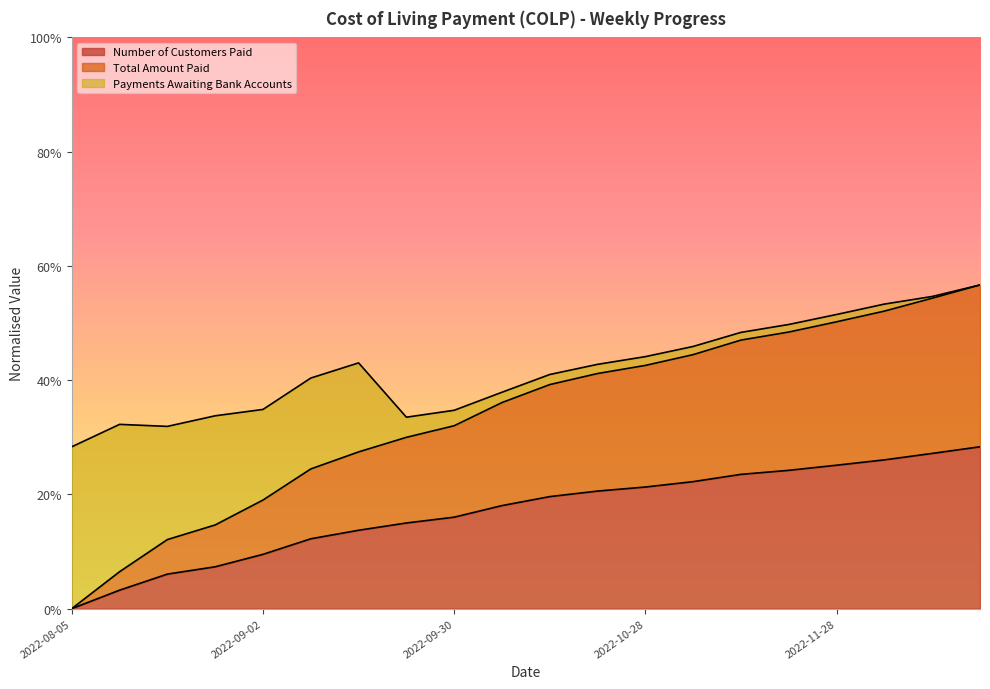

True or false: Number of Customers Paid has a value of 0.1 at 2022-10-21.

False